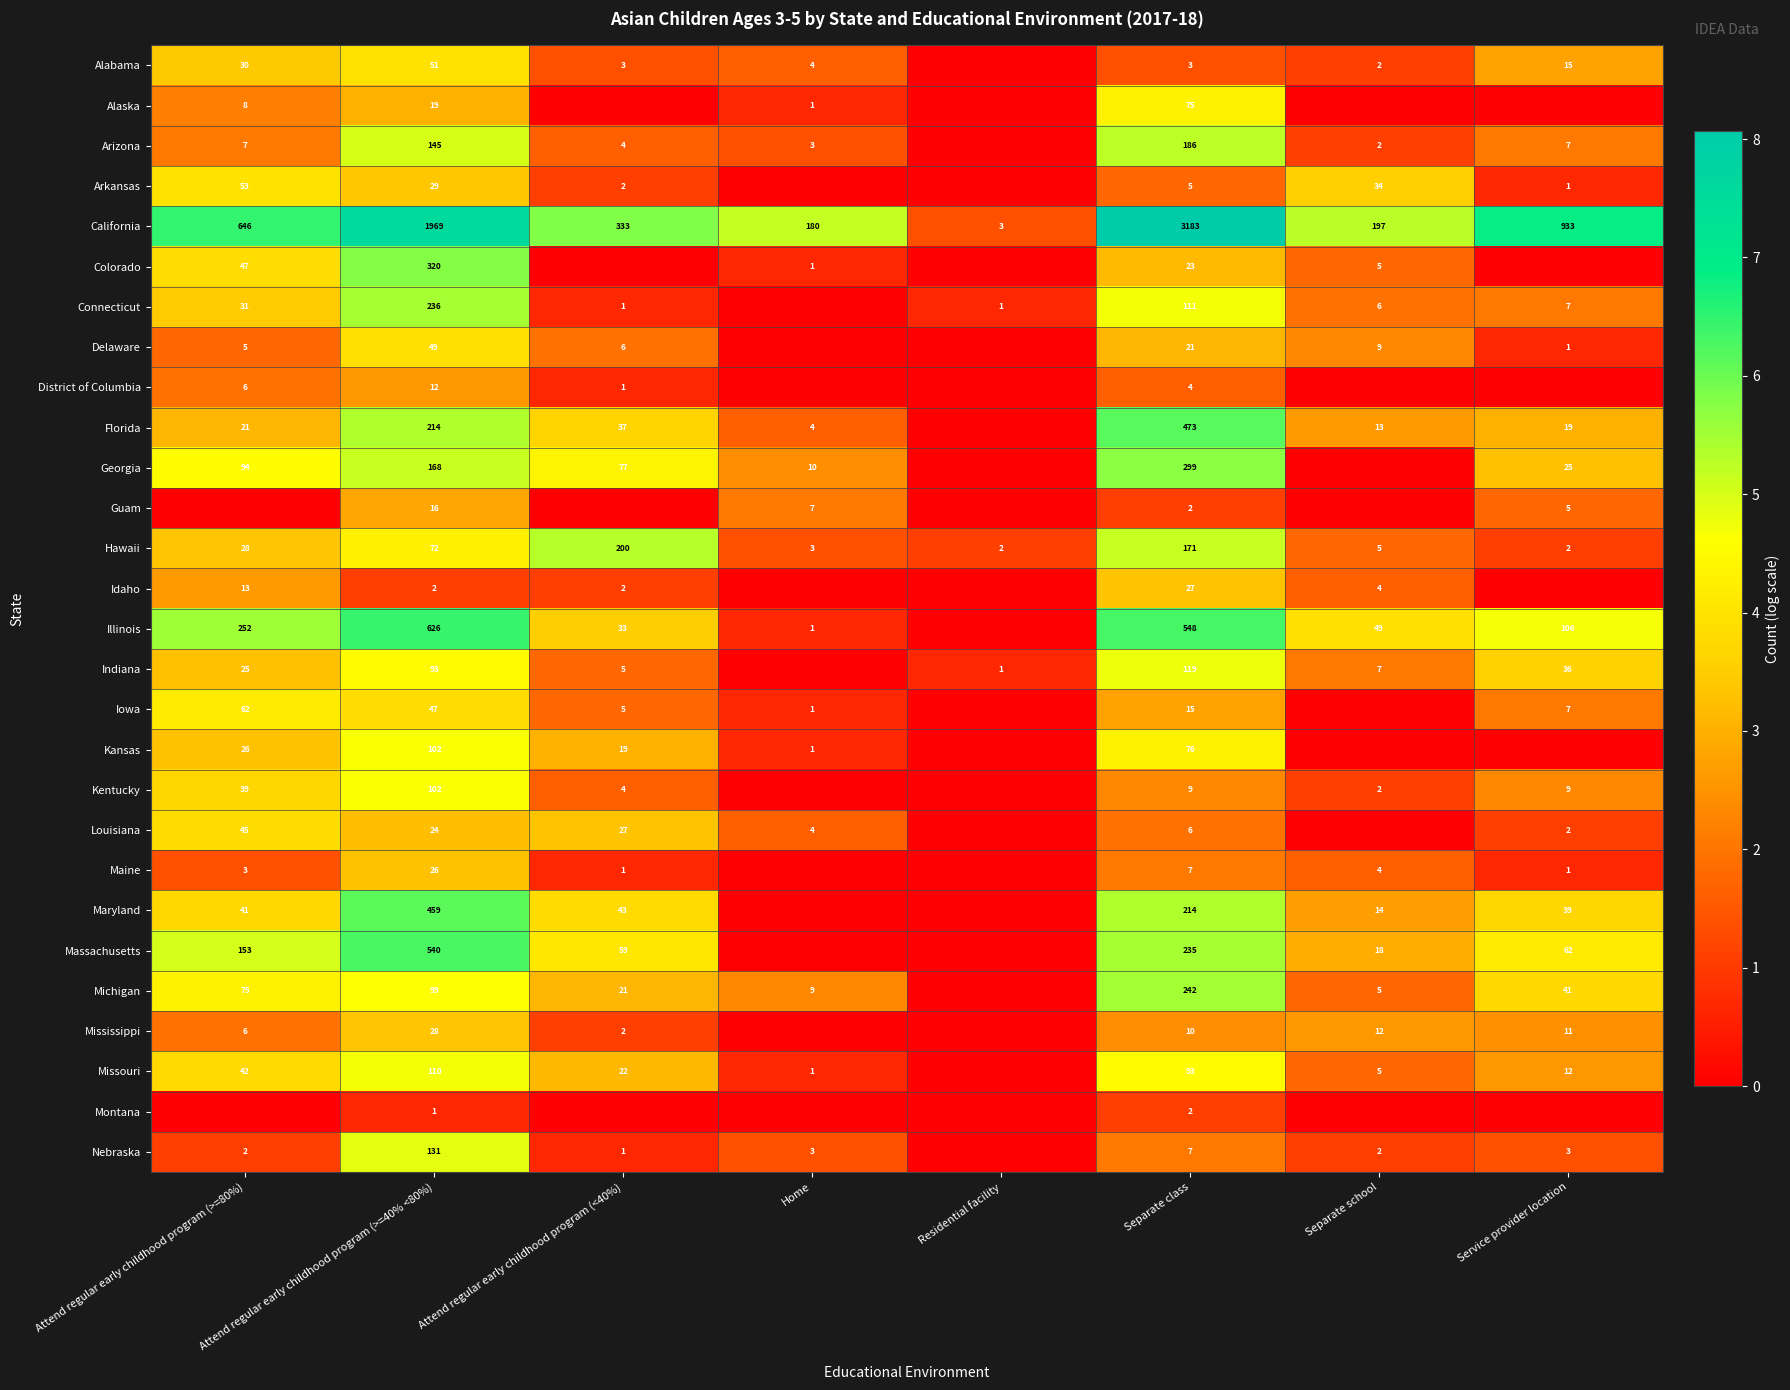

How many categories are shown in the chart?

8